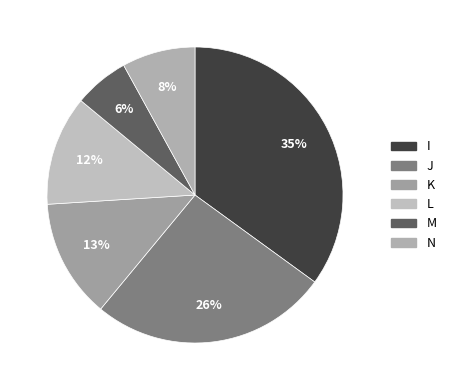

Count the number of slices in the pie.

6